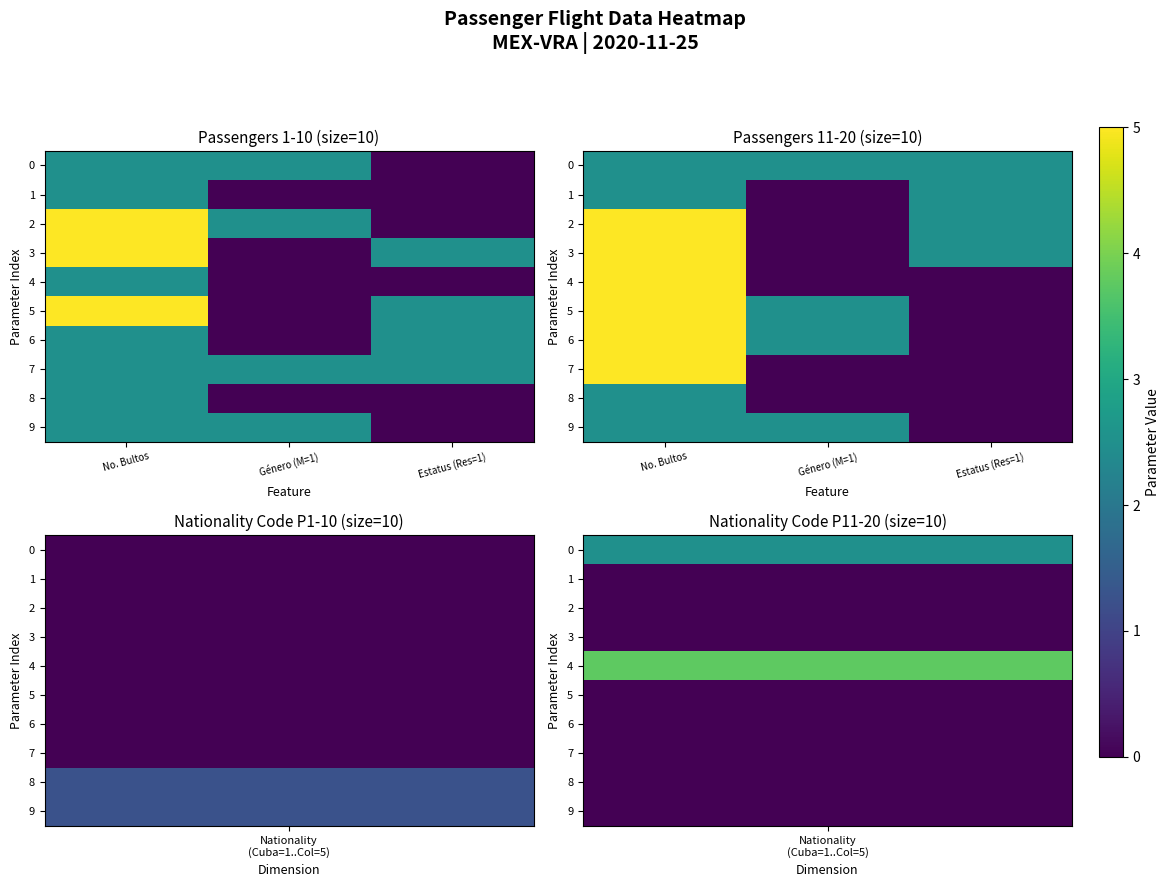

At which label is 8 closest to 0?

Género (M=1)